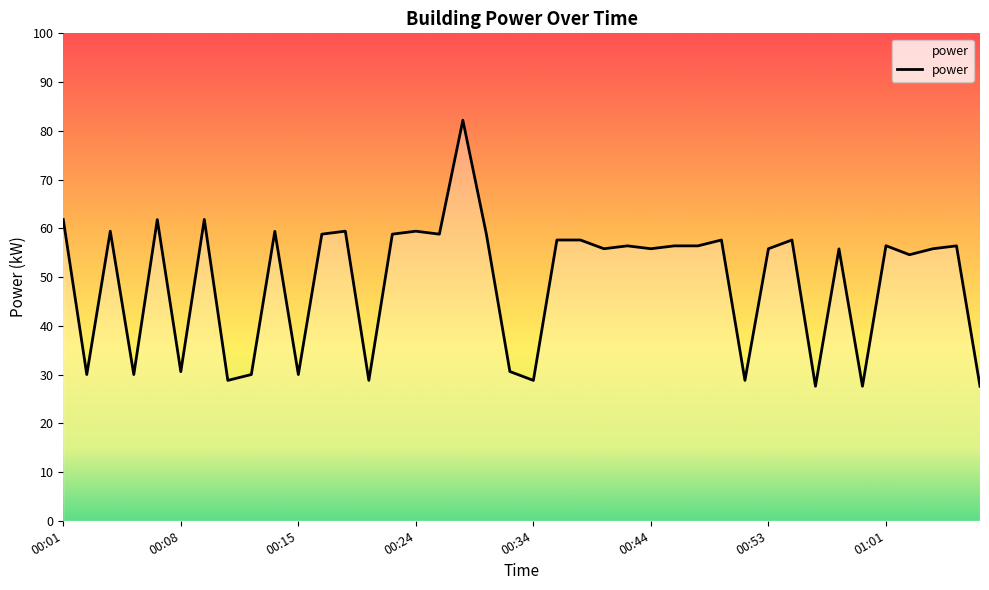

What is the minimum value shown in the chart?

27.6